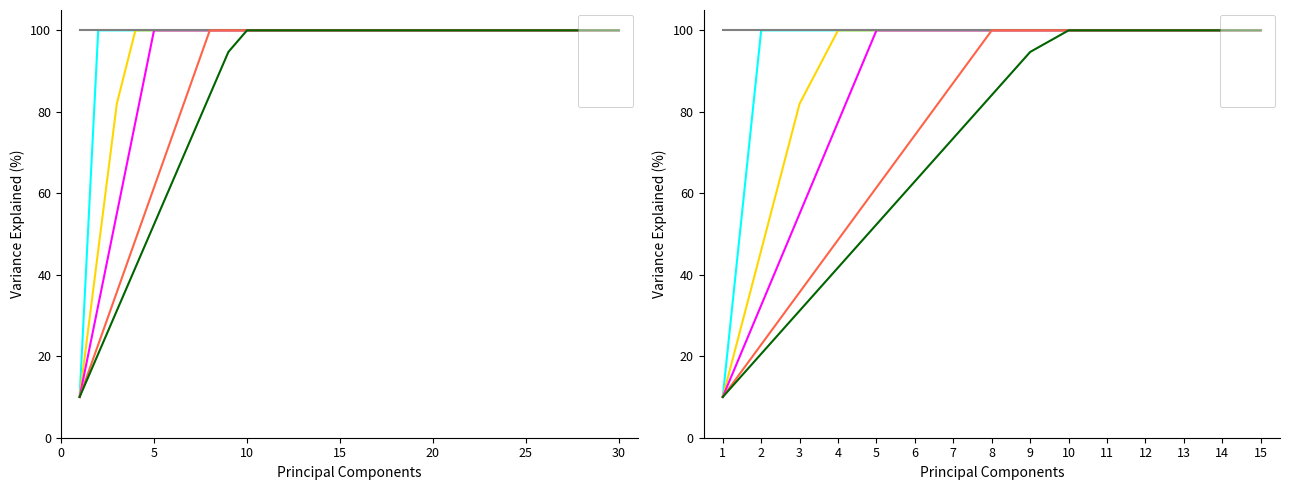

True or false: pageorder and bmonth cross at least once.

False